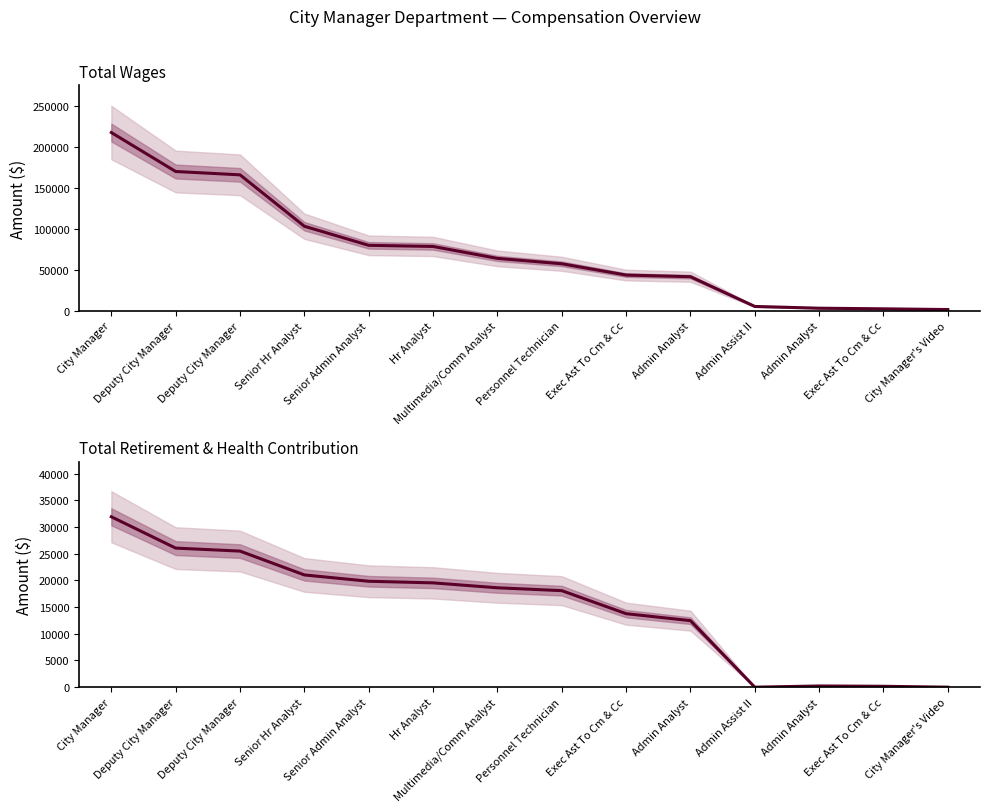

What is the total value across all series at Exec Ast To Cm & Cc?

57238